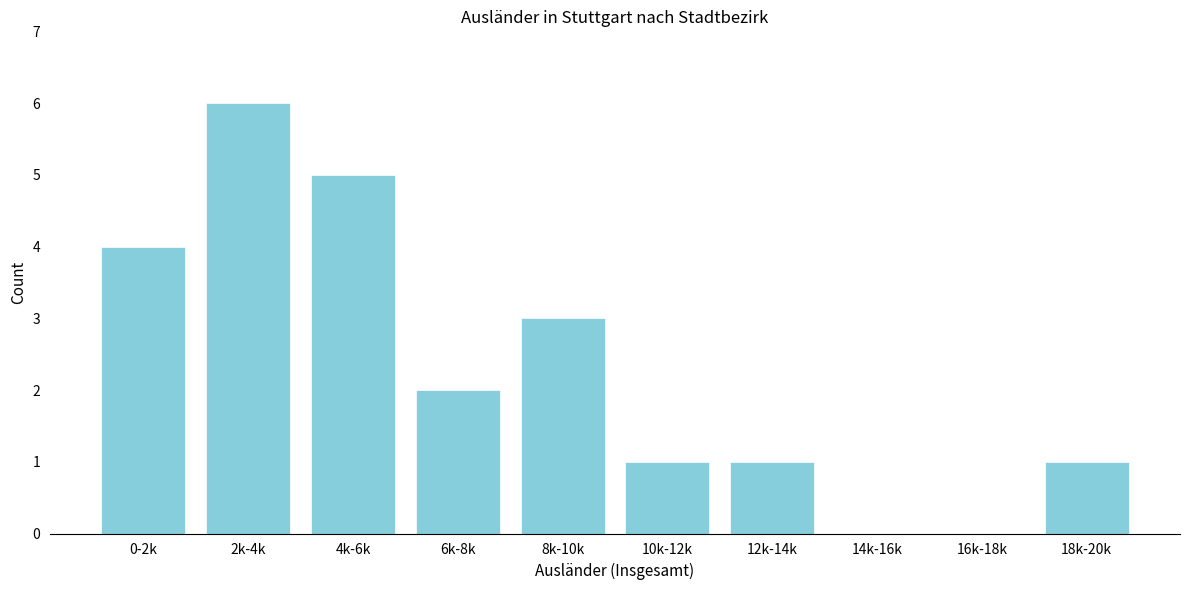

Reading left to right, list all the values displayed in this chart.

0-2k=4	2k-4k=6	4k-6k=5	6k-8k=2	8k-10k=3	10k-12k=1	12k-14k=1	14k-16k=0	16k-18k=0	18k-20k=1